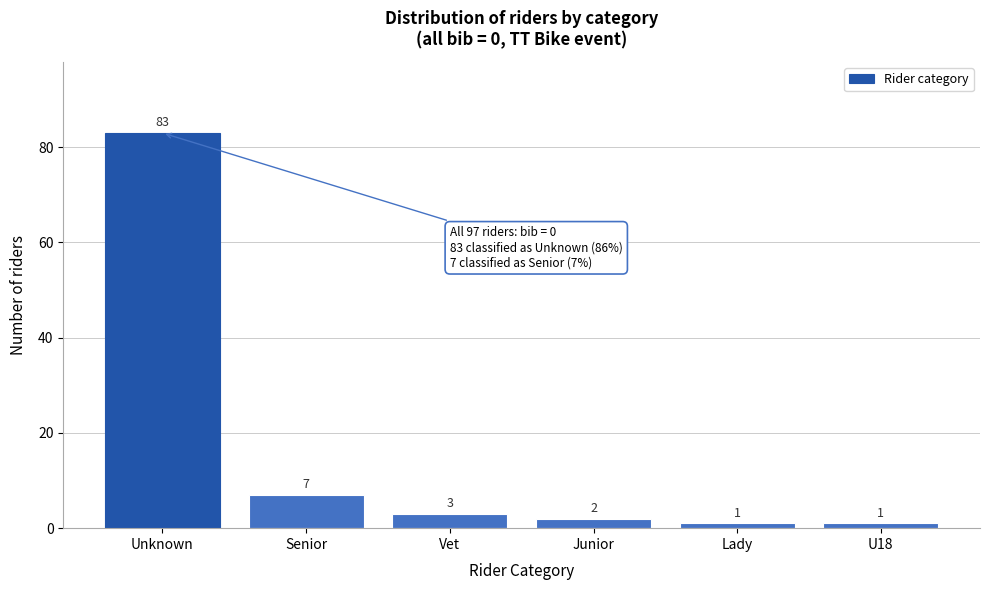

Reading right to left, list all the values displayed in this chart.

U18=1	Lady=1	Junior=2	Vet=3	Senior=7	Unknown=83